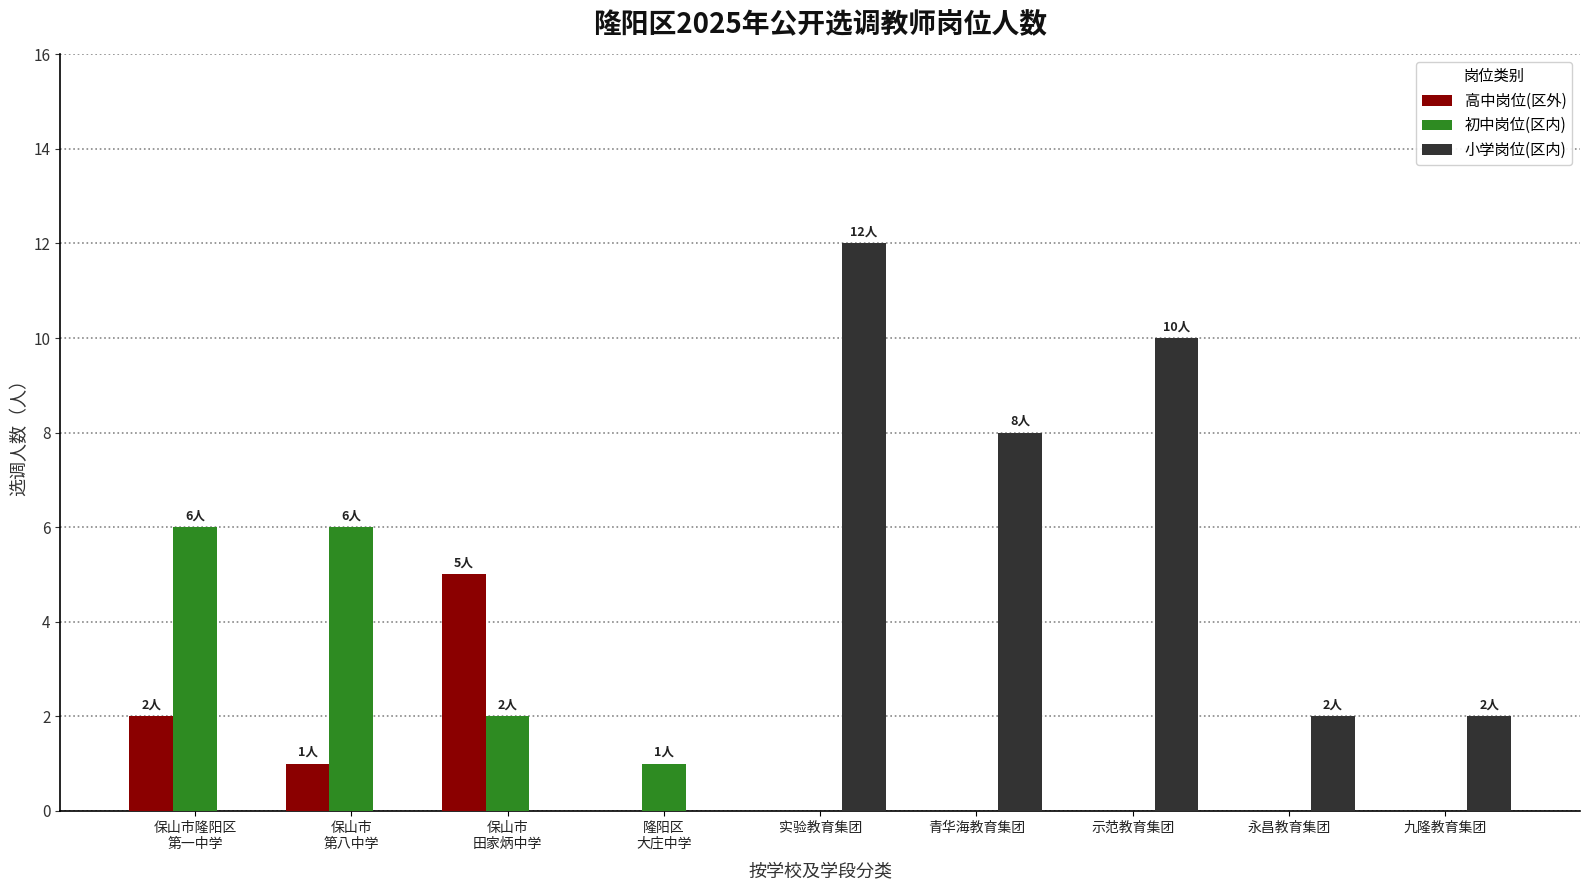

How many categories are shown in the chart?

9